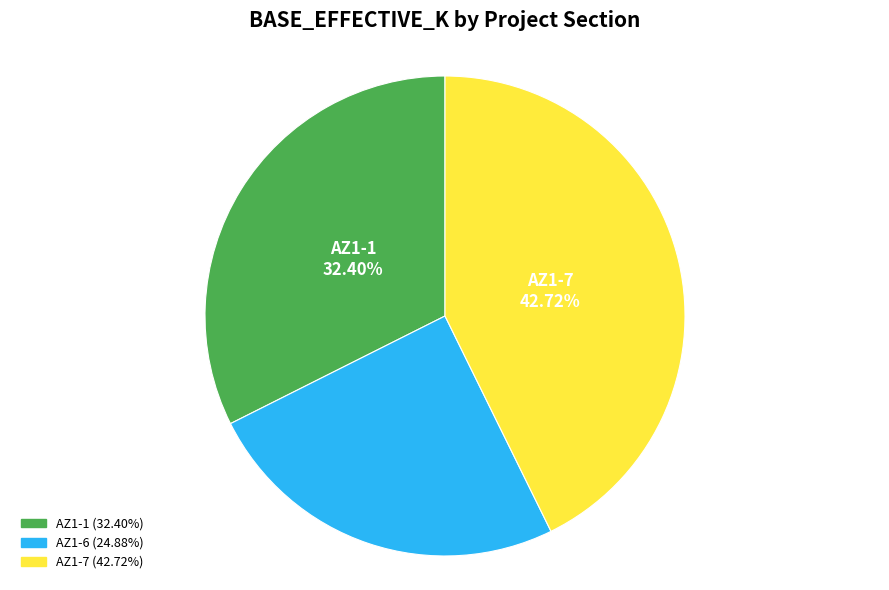

To the nearest percent, what portion does AZ1-7 represent?

43%